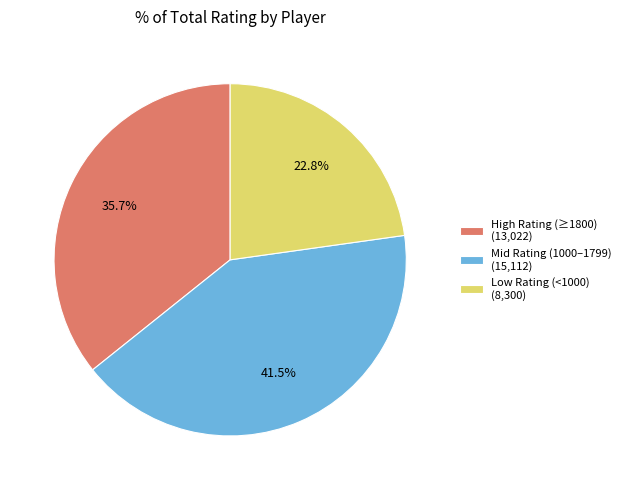

Which category has the smallest portion of the pie?

Low Rating (<1000) (8,300)